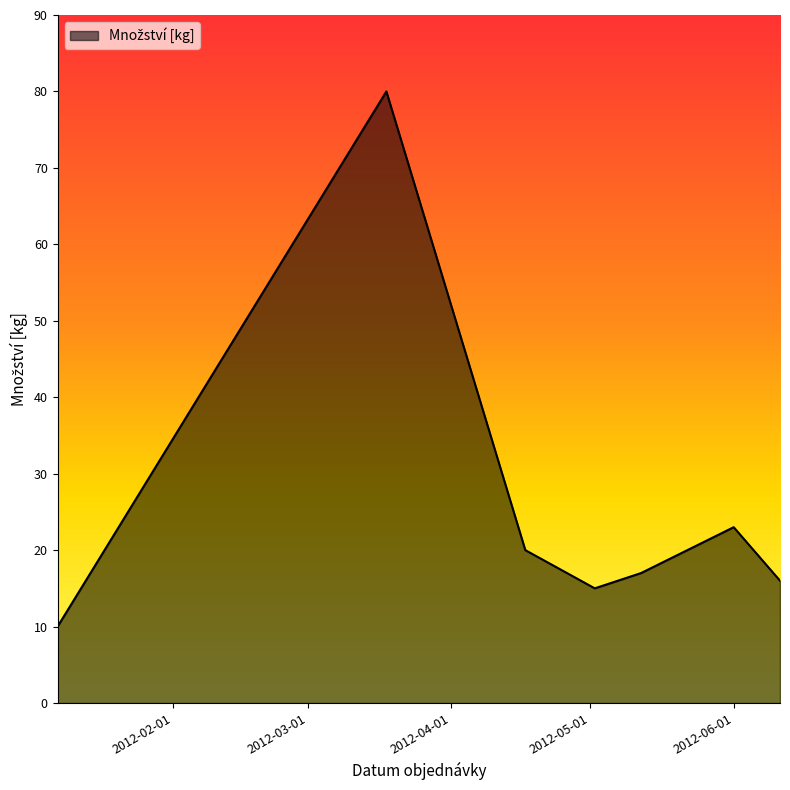

What is the average value?

26